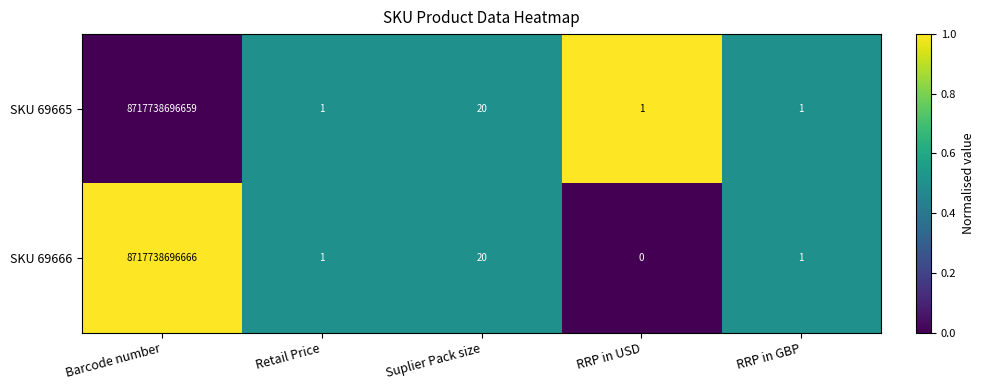

Count the number of data series in this chart.

2